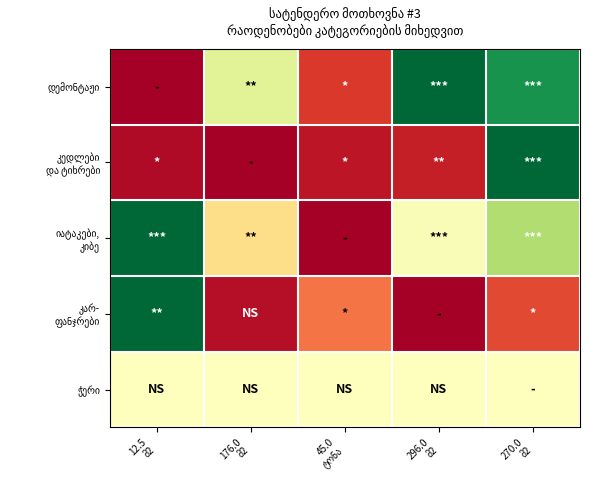

What is the difference between the highest and lowest values at 270.0
მ2?

0.9